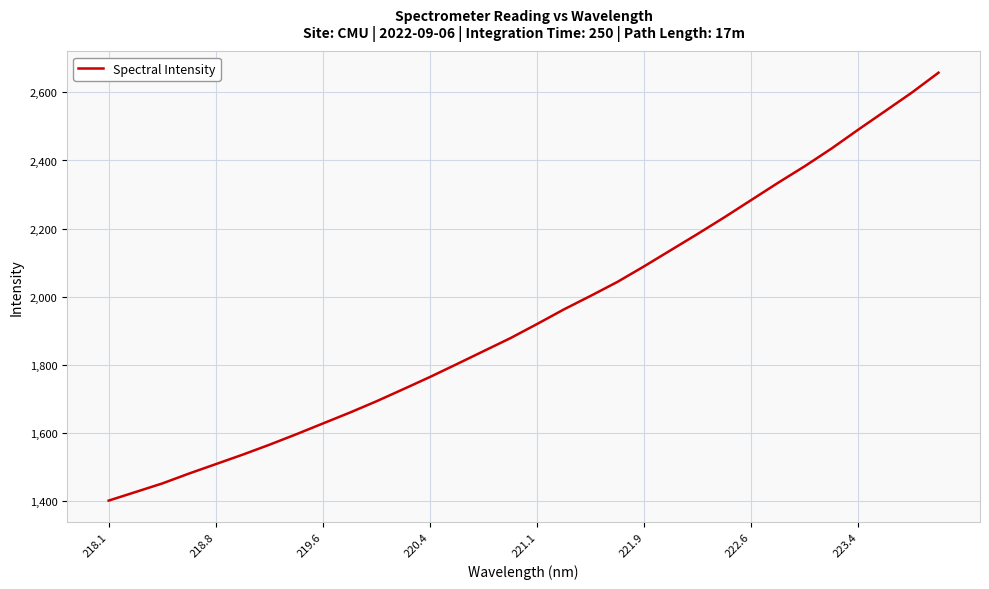

True or false: there are more than 0 points higher than both neighbors.

False